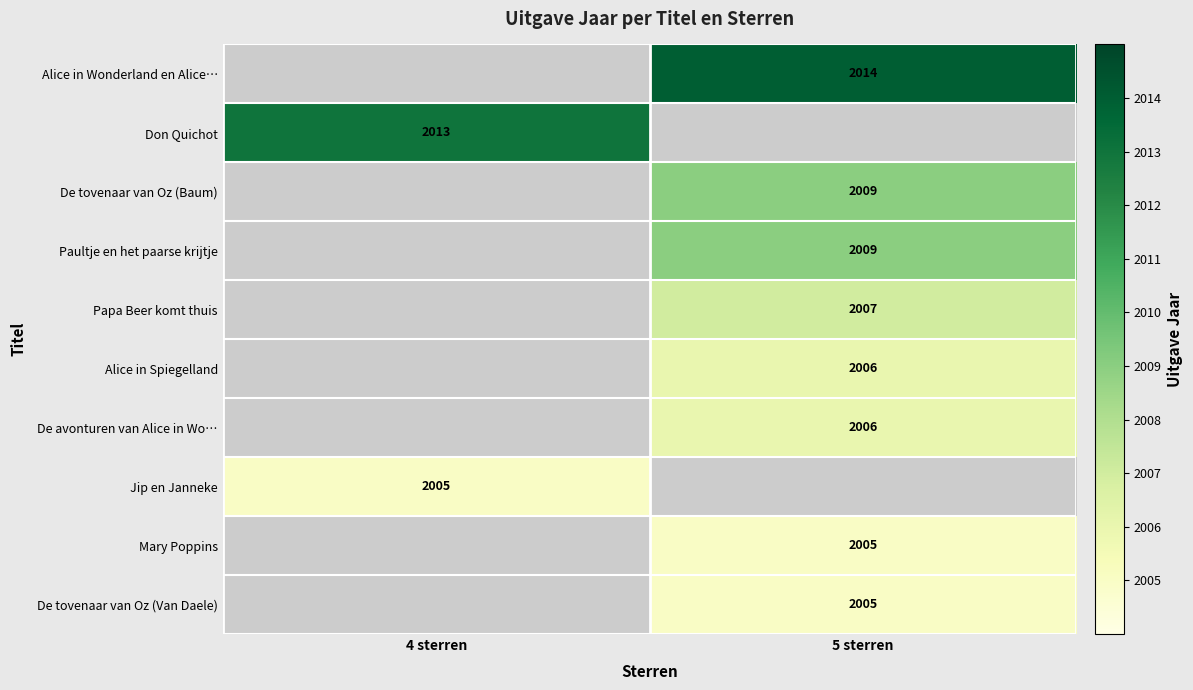

The value of Alice in Spiegelland at 5 sterren is 2006. True or false?

True